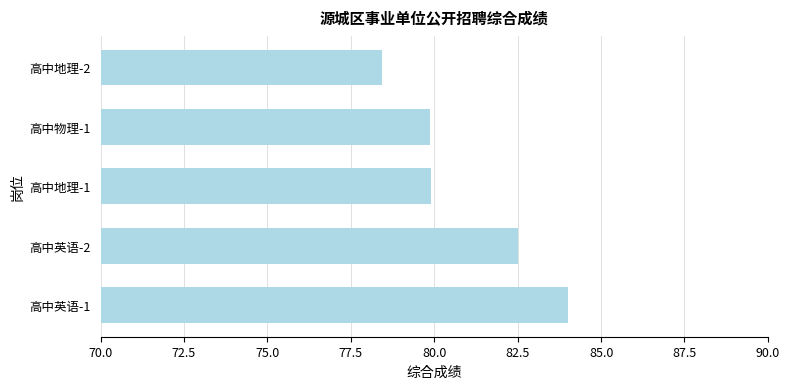

What is the difference between the maximum and minimum values?

5.6